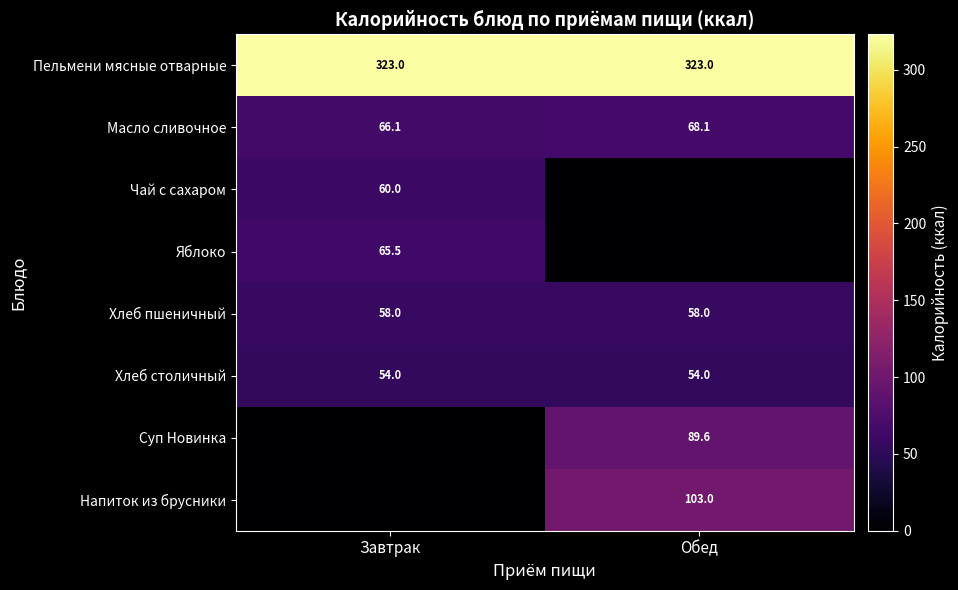

What is the highest value of the Масло сливочное series?

68.1